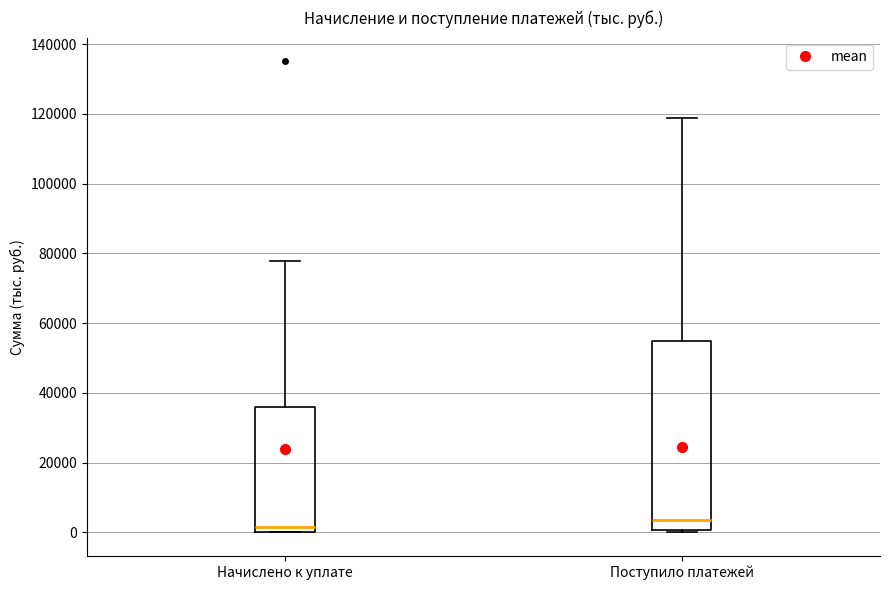

Reading left to right, transcribe this box plot: for each box, give where its median line is, the range the box spans, and where its two whiskers end, as read against the y-axis. The values are not printed on the chart, so give them approximately, as read against the axis.

Начислено к уплате: median 2000, box 0 to 36000, whiskers 0 to 78000
Поступило платежей: median 4000, box 0 to 54000, whiskers 0 to 118000